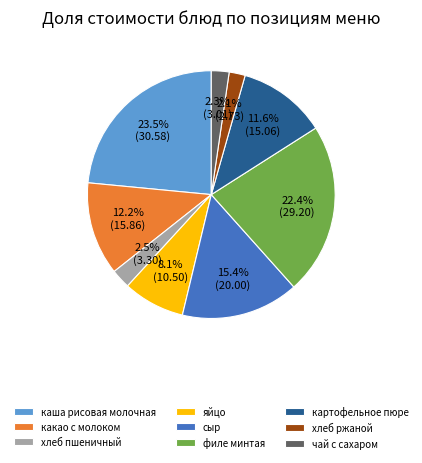

Which slice is the largest?

каша рисовая молочная